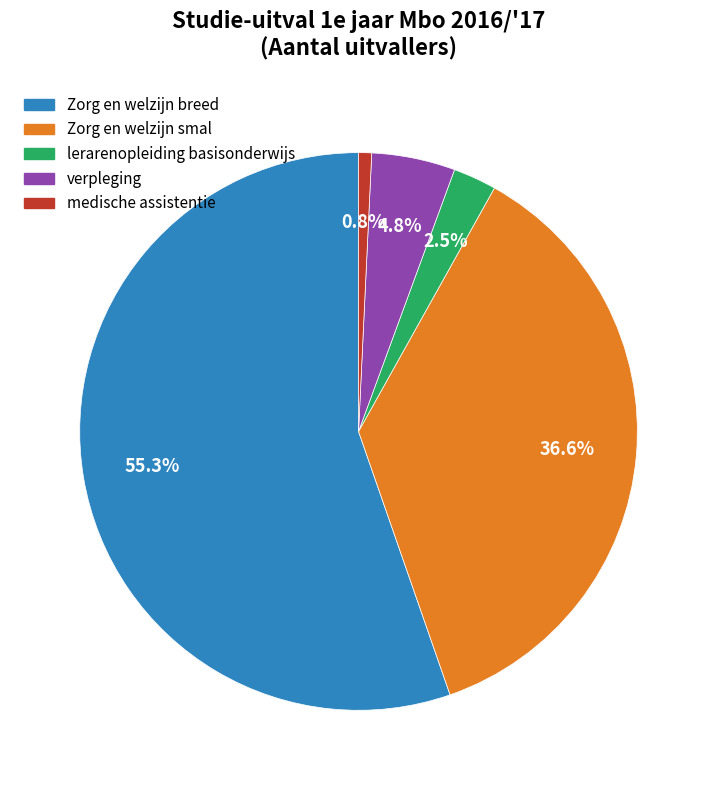

Is it true that verpleging is 11% of the pie?

False